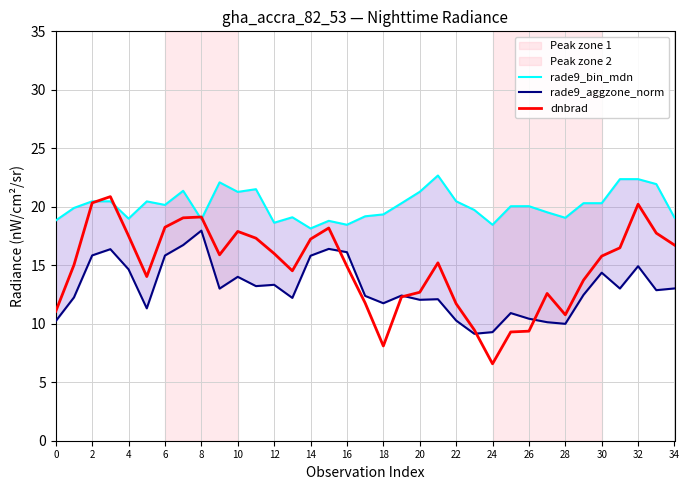

Where is rade9_bin_mdn nearest to the value 20?

25